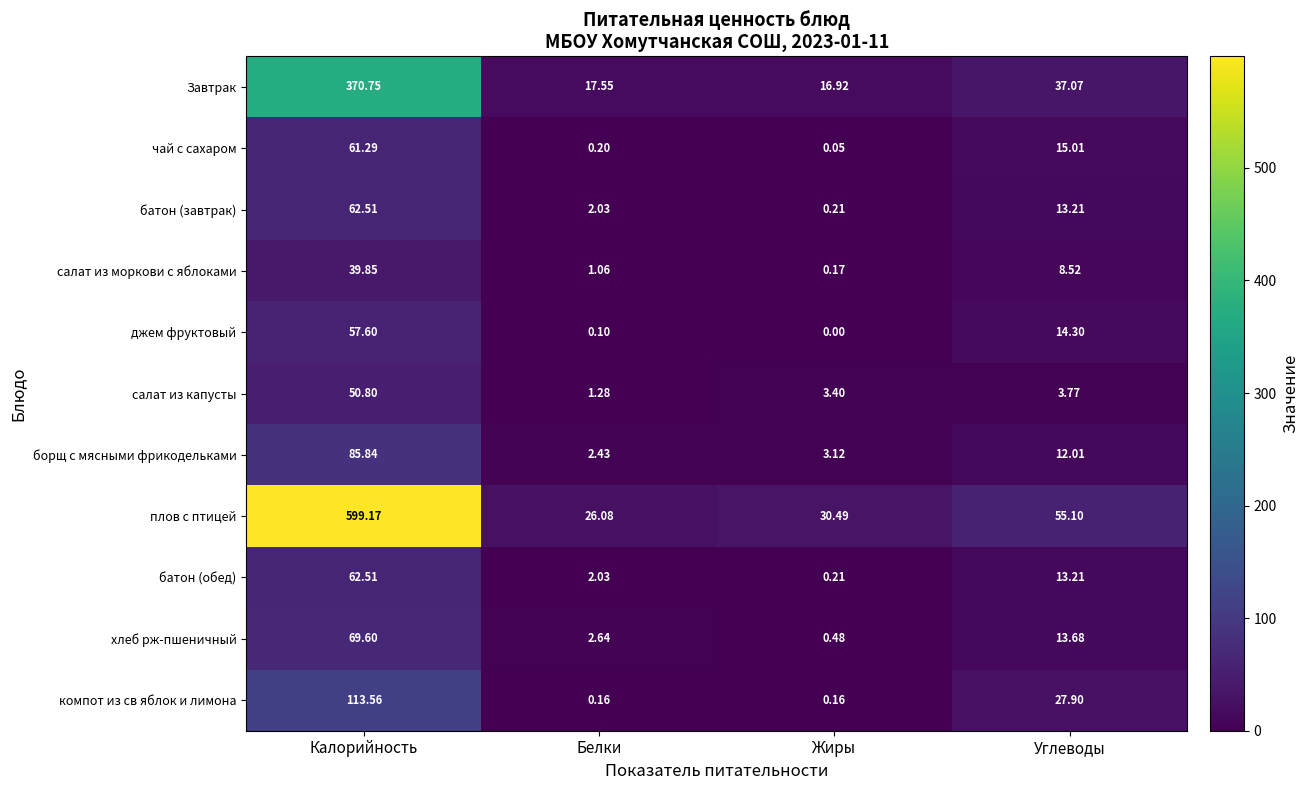

At how many categories does at least one series exceed 555?

1